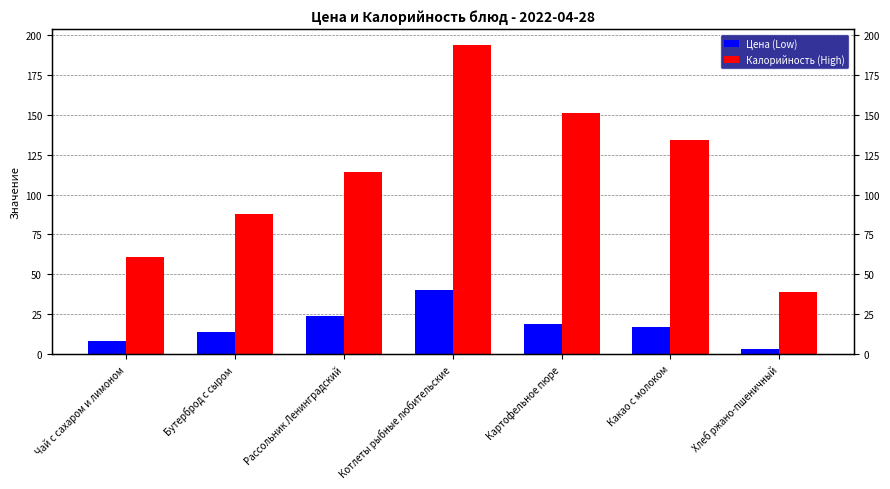

Which category has the highest value in the Калорийность (High) series?

Котлеты рыбные любительские